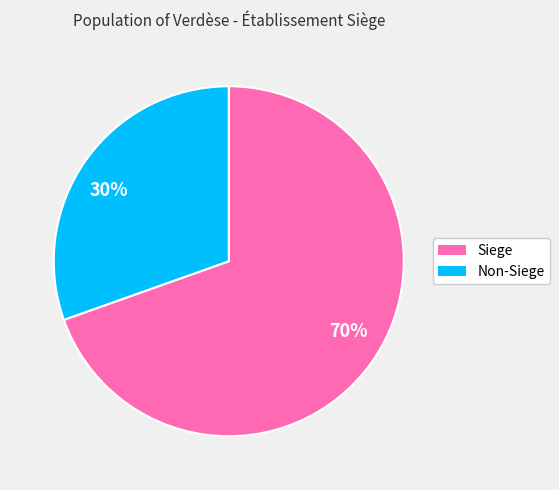

Between 30% and 70%, which is larger?

70%